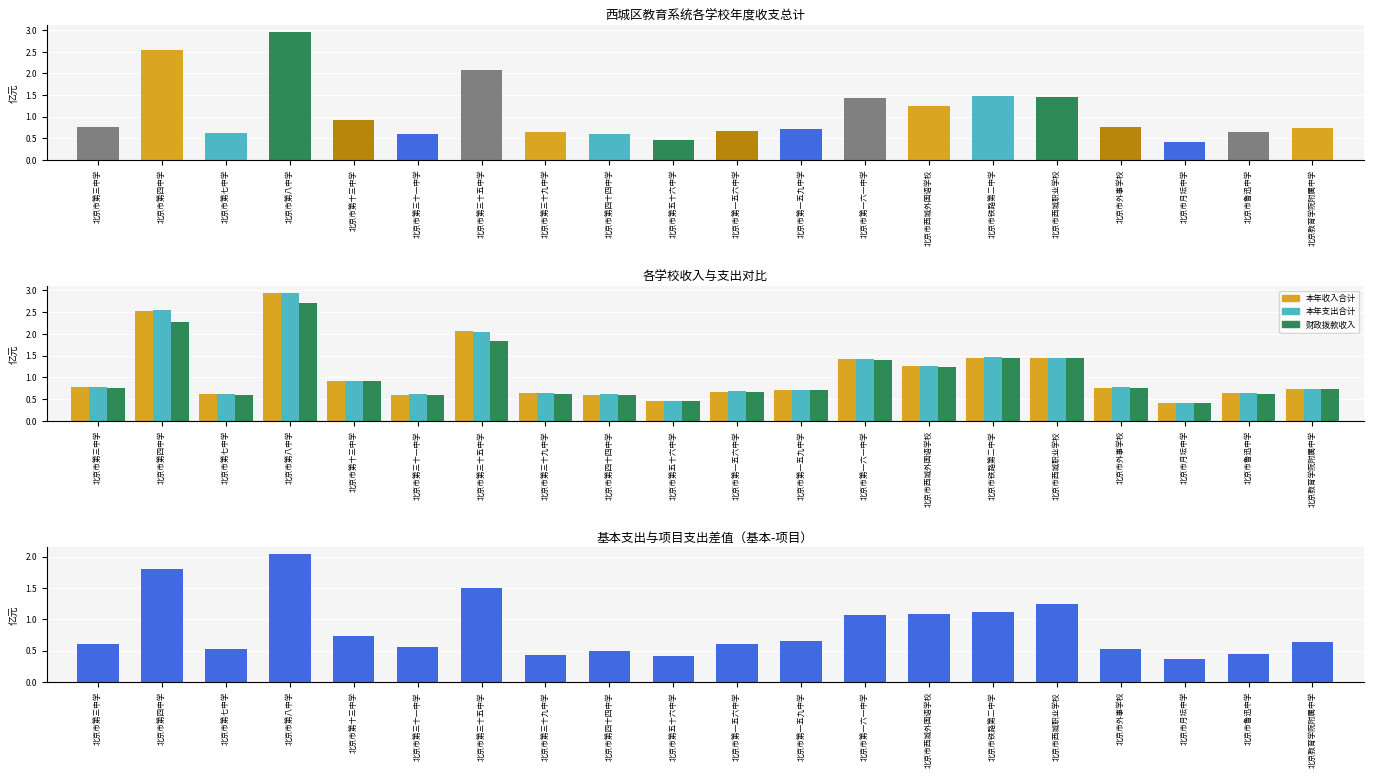

At how many categories does at least one series exceed 2?

3